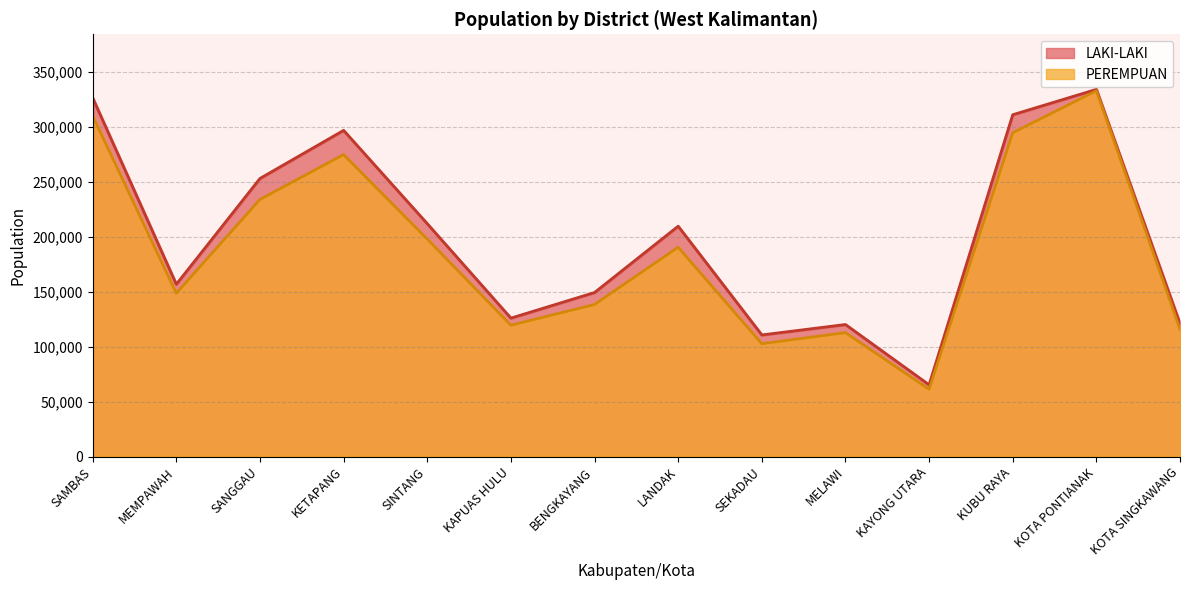

Which series changed the most between BENGKAYANG and KAYONG UTARA?

LAKI-LAKI